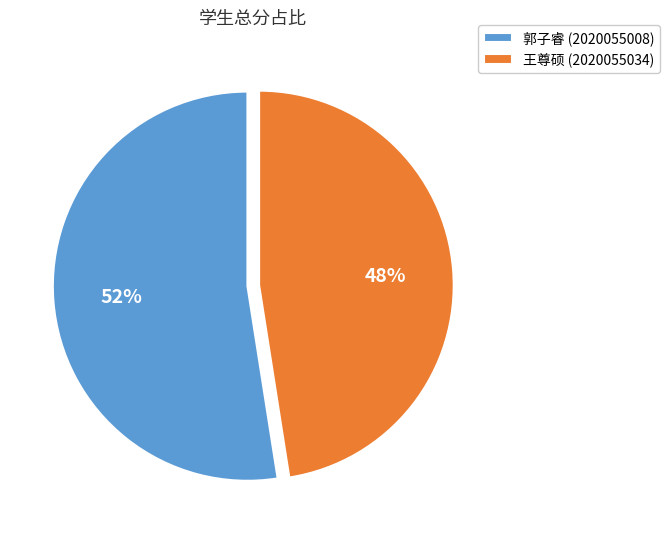

Which has a higher value, 郭子睿 (2020055008) or 王尊硕 (2020055034)?

郭子睿 (2020055008)